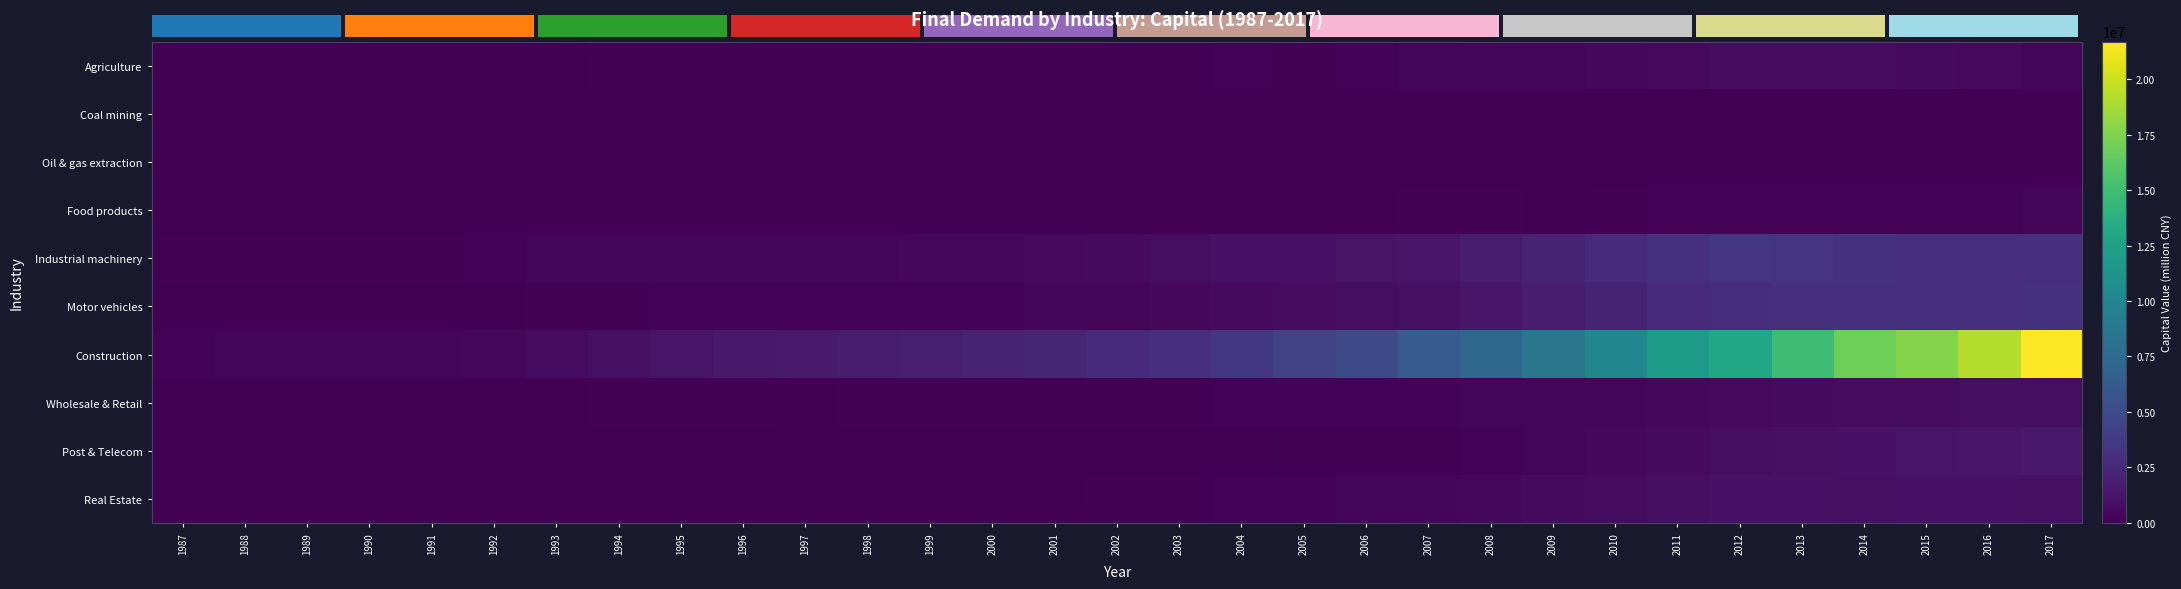

How many distinct data groups are displayed?

10